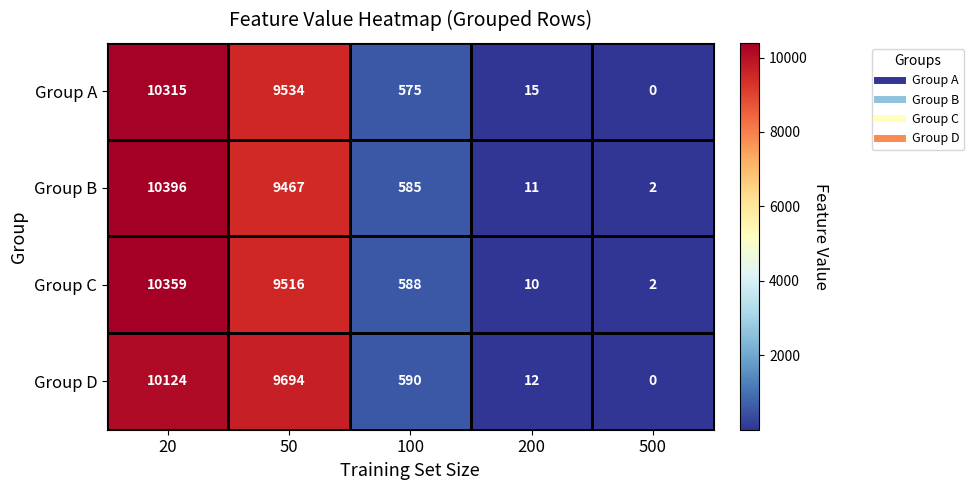

At which category is the sum across all series the highest?

20